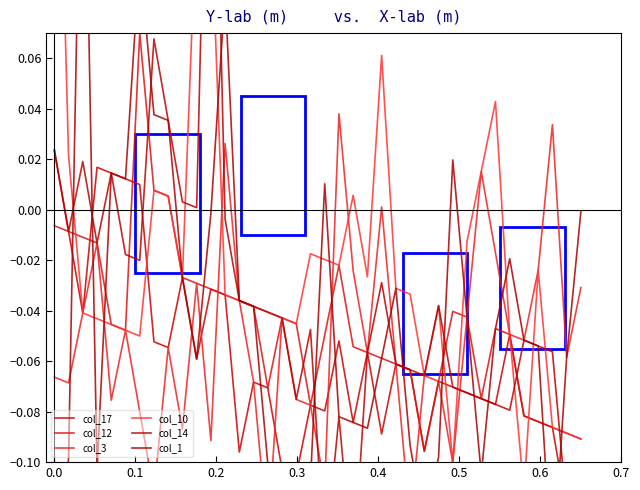

The value of col_17 at 0.5 is 0.0. True or false?

False